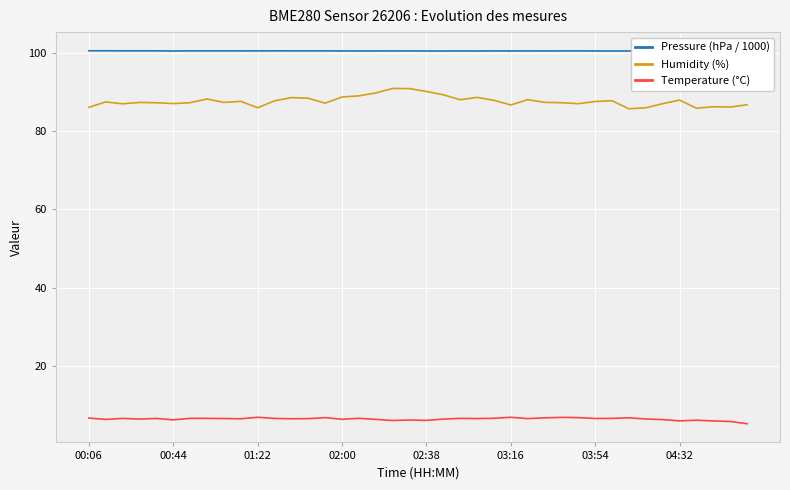

At which category is the sum across all series the highest?

19